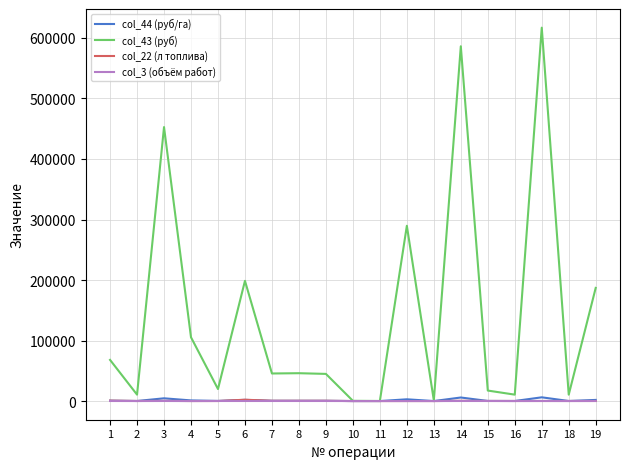

Which series has the largest total across all categories?

col_43 (руб)